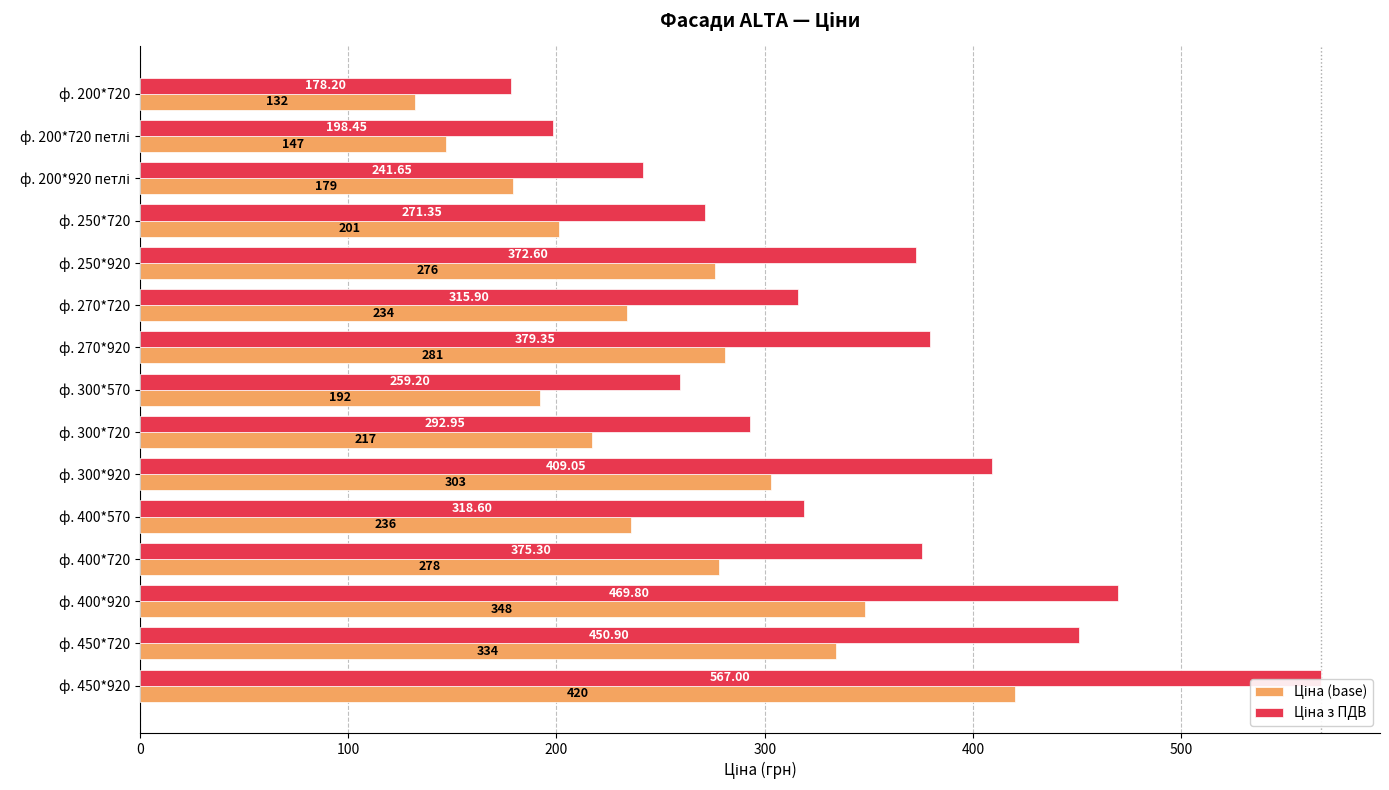

At which category is the sum across all series the highest?

ф. 450*920